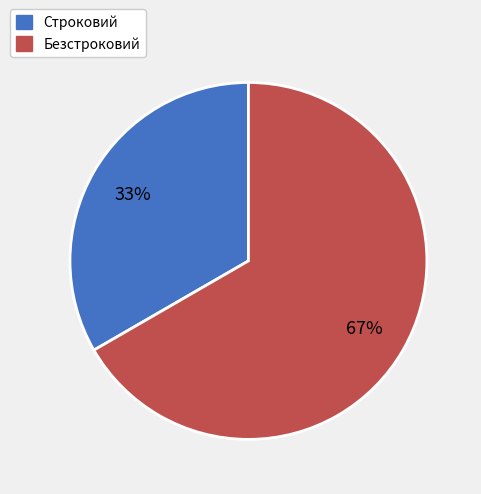

How many slices are in this pie chart?

2